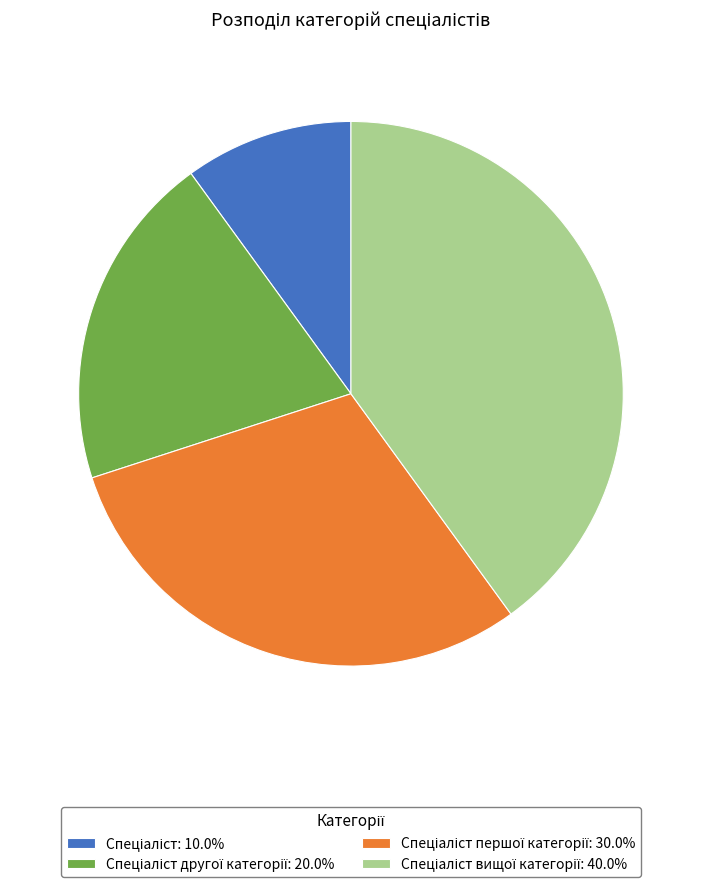

Does any single category account for the majority?

No